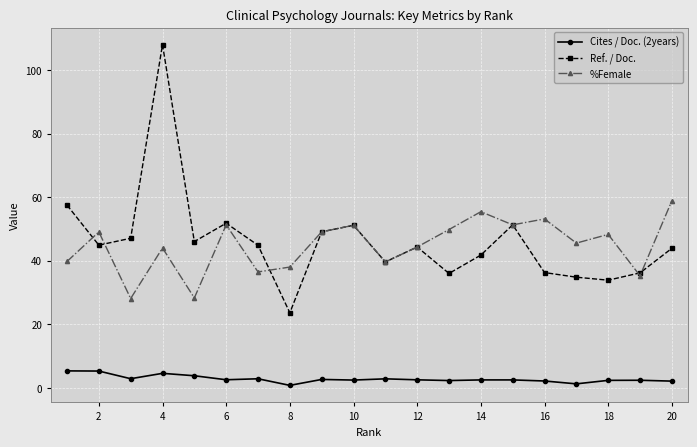

True or false: Cites / Doc. (2years) has more than 0 interior local peaks.

True